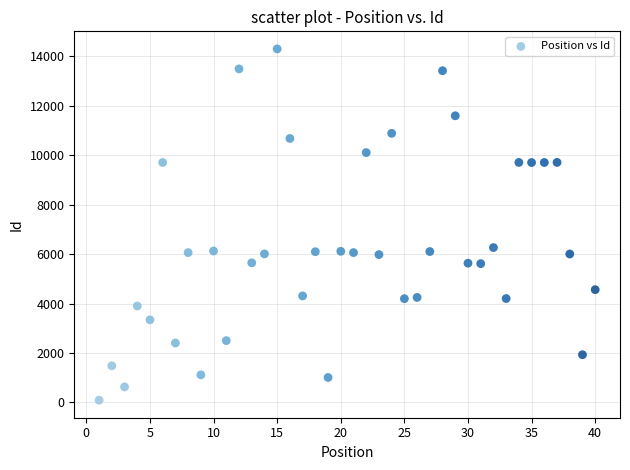

What is the range of Y values (max minus min)?

14214